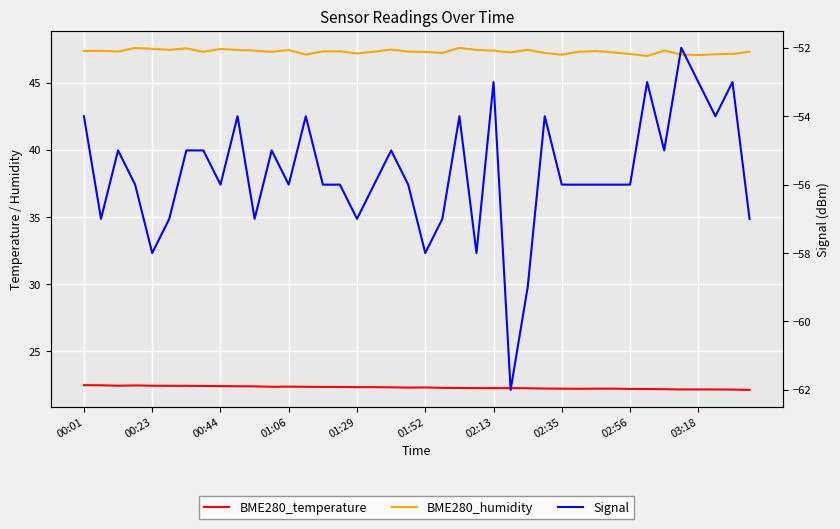

At which category is the sum across all series the highest?

35